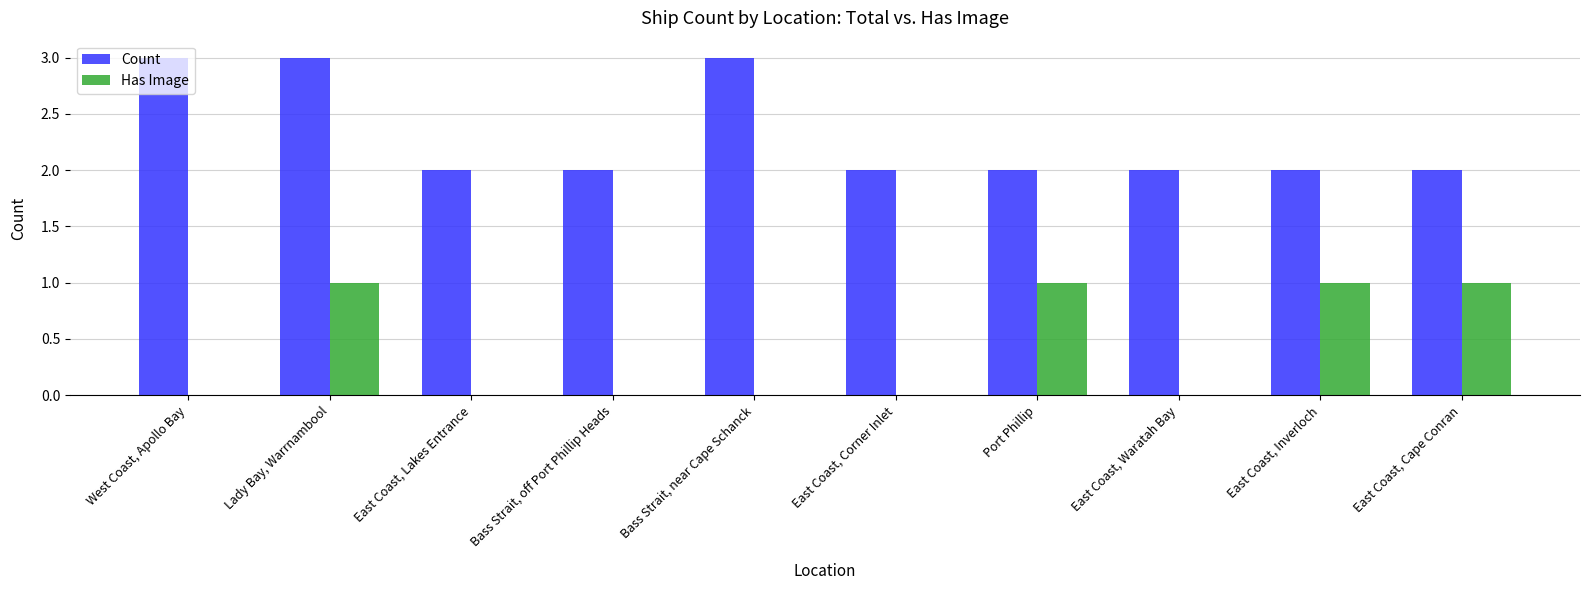

Reading left to right, extract all data points from this chart.

Count: West Coast, Apollo Bay=3	Lady Bay, Warrnambool=3	East Coast, Lakes Entrance=2	Bass Strait, off Port Phillip Heads=2	Bass Strait, near Cape Schanck=3	East Coast, Corner Inlet=2	Port Phillip=2	East Coast, Waratah Bay=2	East Coast, Inverloch=2	East Coast, Cape Conran=2
Has Image: West Coast, Apollo Bay=0	Lady Bay, Warrnambool=1	East Coast, Lakes Entrance=0	Bass Strait, off Port Phillip Heads=0	Bass Strait, near Cape Schanck=0	East Coast, Corner Inlet=0	Port Phillip=1	East Coast, Waratah Bay=0	East Coast, Inverloch=1	East Coast, Cape Conran=1